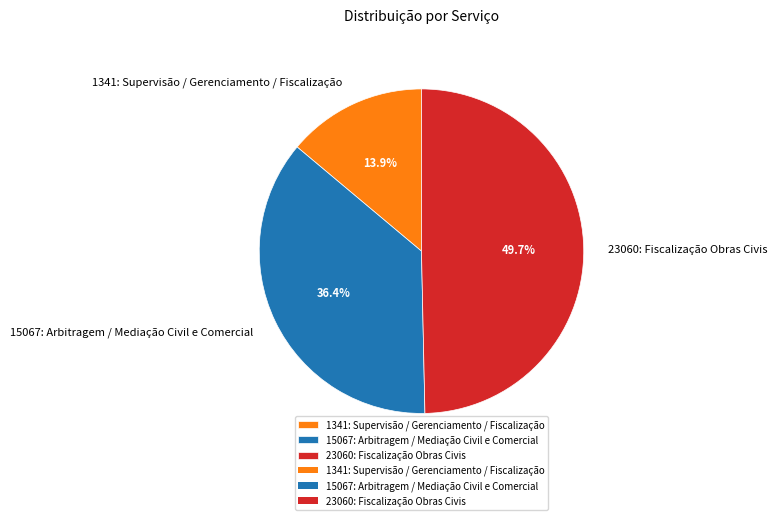

What is the ratio of the value at 15067: Arbitragem / Mediação Civil e Comercial to the value at 23060: Fiscalização Obras Civis?

0.7